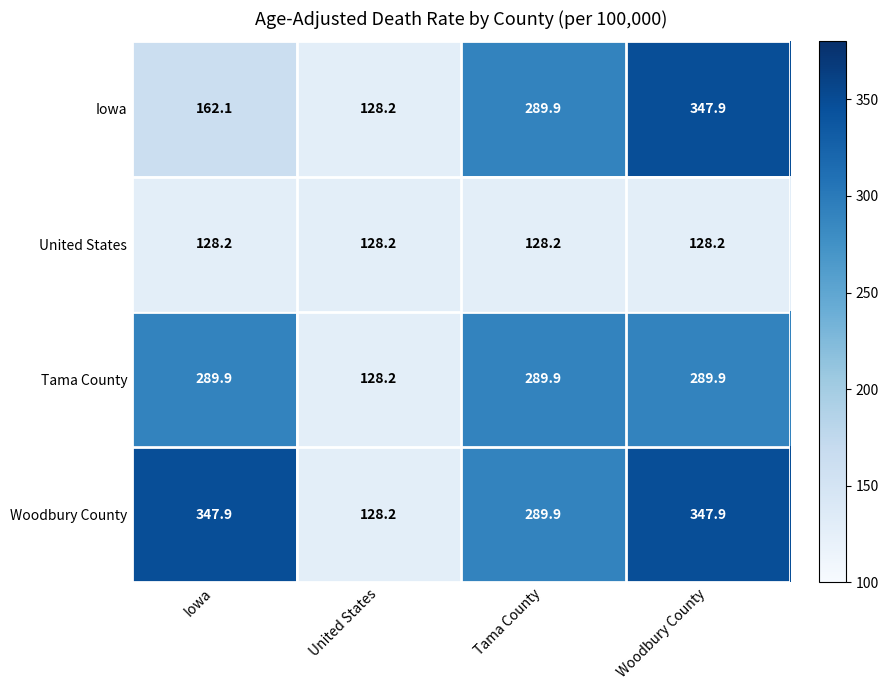

Count the number of categories in the chart.

4